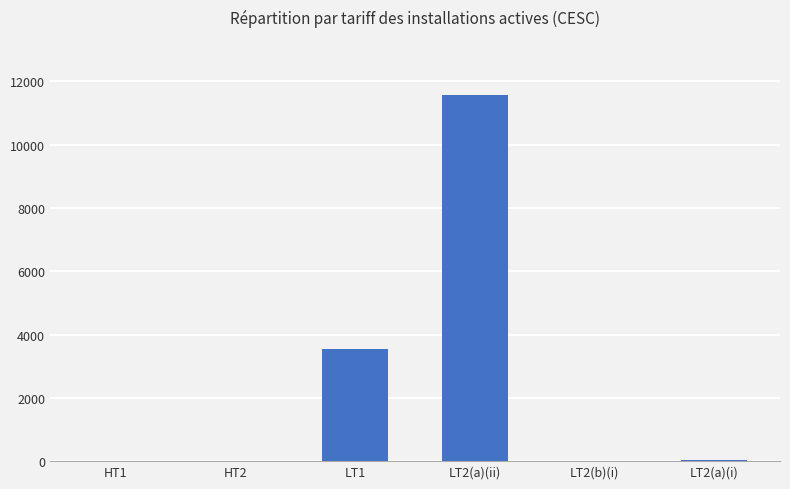

Where is the data nearest to the value 5791?

LT1